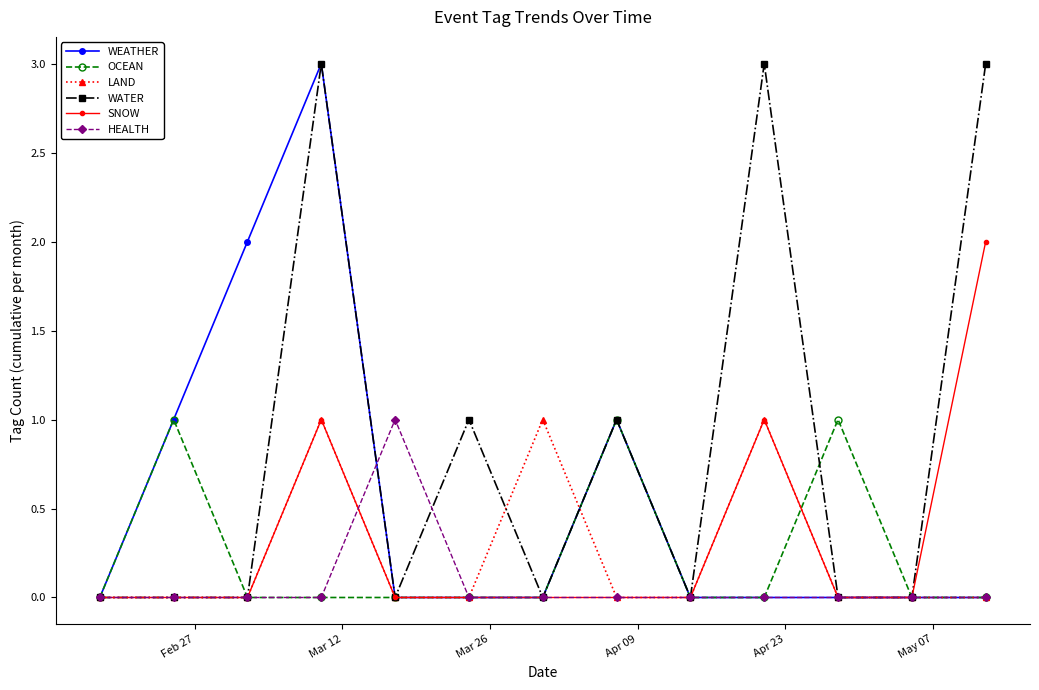

True or false: OCEAN has more than 2 interior local peaks.

True